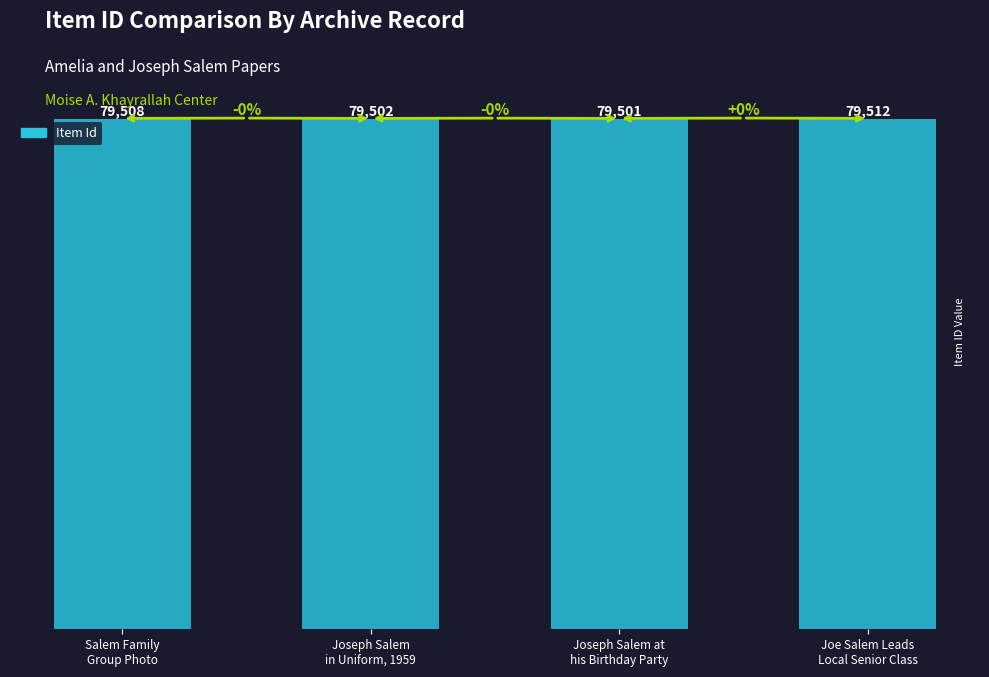

What is the change in value from Joseph Salem
in Uniform, 1959 to Joe Salem Leads
Local Senior Class?

+10